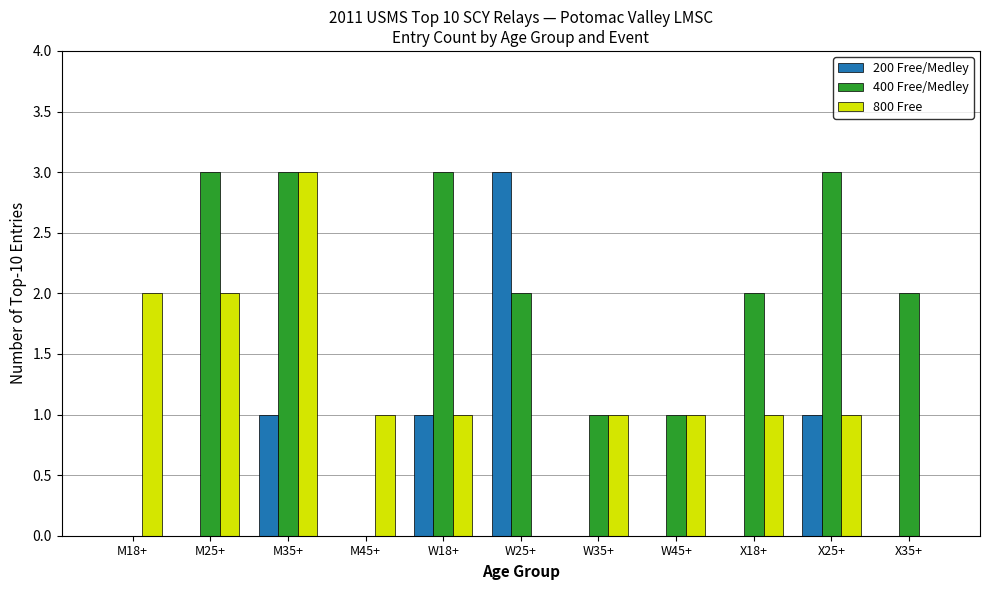

How many series are shown in this chart?

3